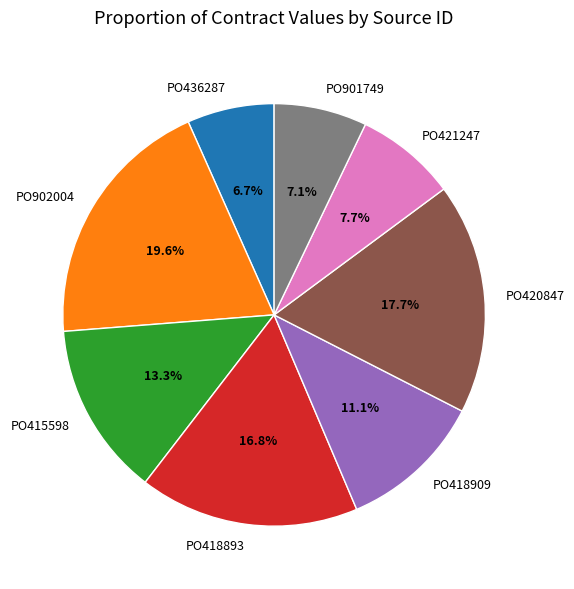

To the nearest percent, what percentage of the pie is PO421247?

8%